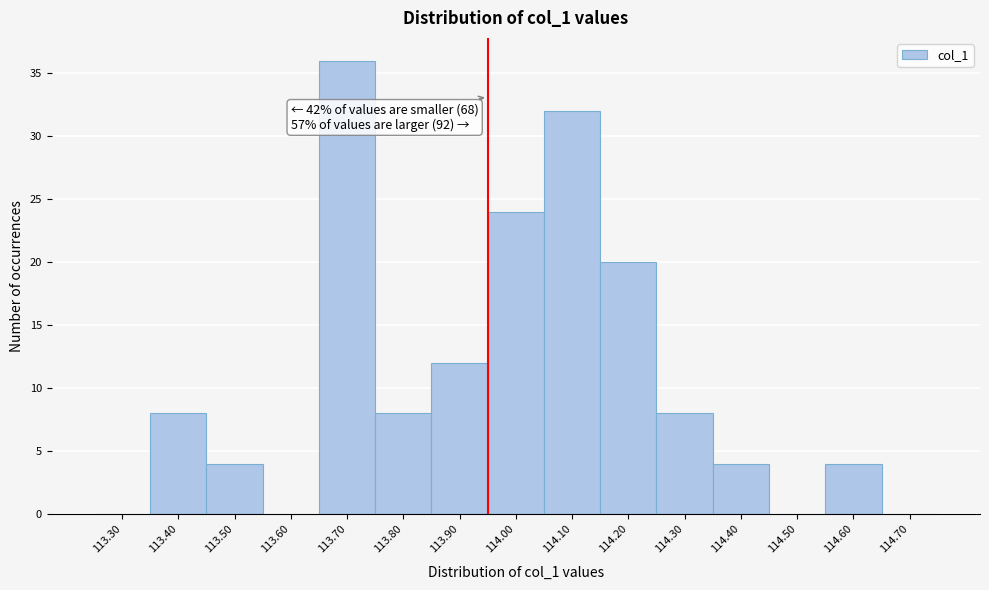

Reading left to right, extract all data points from this chart.

113.30=0	113.40=8	113.50=4	113.60=0	113.70=36	113.80=8	113.90=12	114.00=24	114.10=32	114.20=20	114.30=8	114.40=4	114.50=0	114.60=4	114.70=0